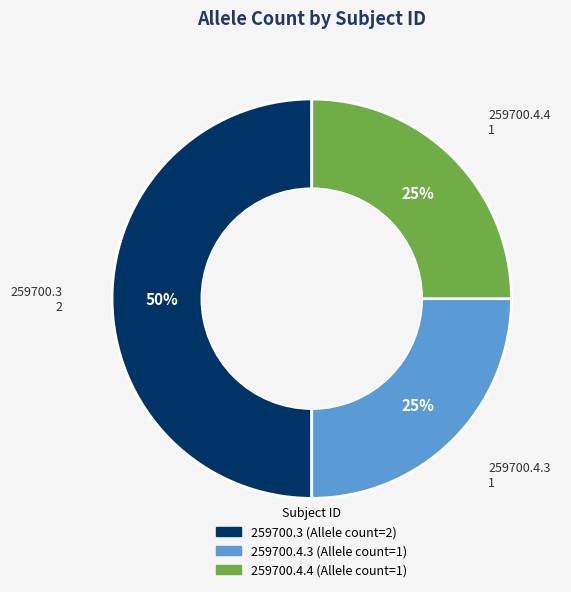

Does 259700.4.4 represent more than half of the total?

No